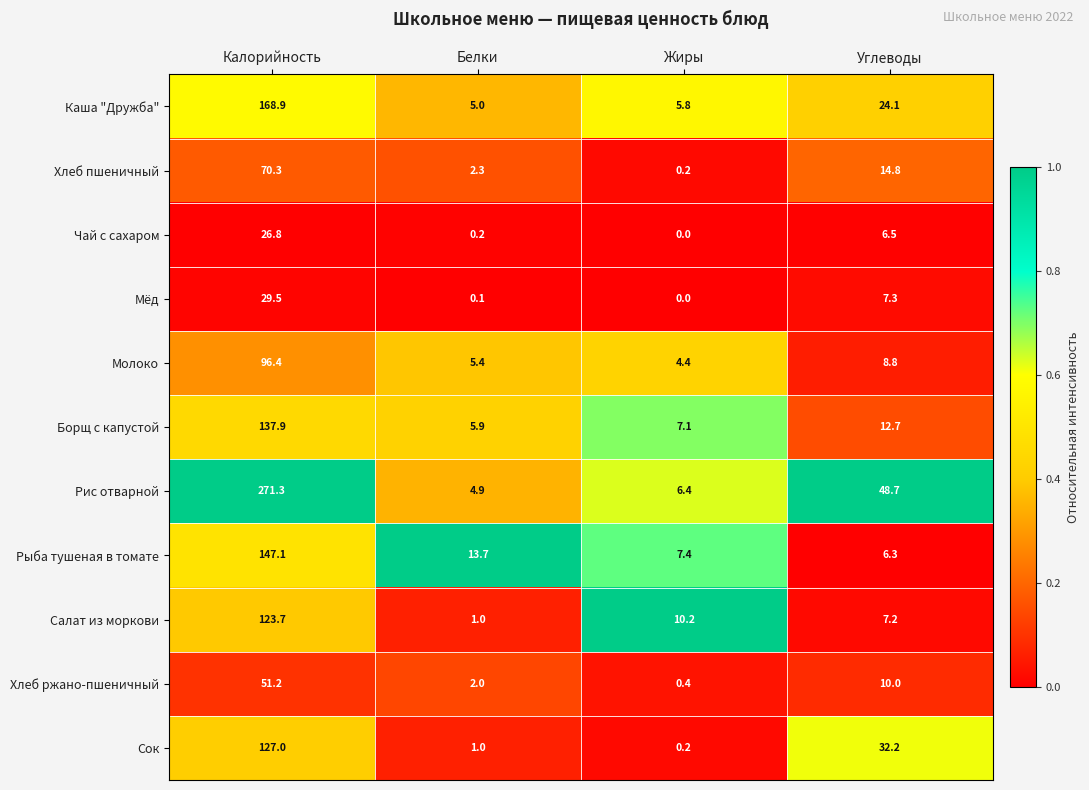

What is the approximate value of Хлеб пшеничный at Калорийность?

70.3